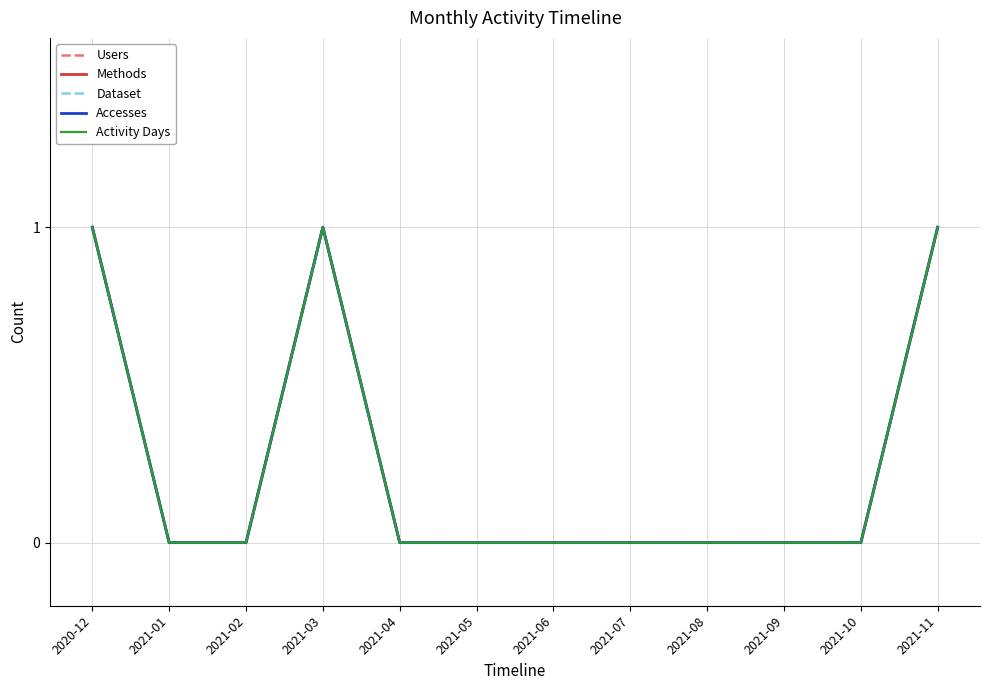

Reading left to right, transcribe all the data shown in this chart.

Users: 2020-12=1	2021-01=0	2021-02=0	2021-03=1	2021-04=0	2021-05=0	2021-06=0	2021-07=0	2021-08=0	2021-09=0	2021-10=0	2021-11=1
Methods: 2020-12=1	2021-01=0	2021-02=0	2021-03=1	2021-04=0	2021-05=0	2021-06=0	2021-07=0	2021-08=0	2021-09=0	2021-10=0	2021-11=1
Dataset: 2020-12=1	2021-01=0	2021-02=0	2021-03=1	2021-04=0	2021-05=0	2021-06=0	2021-07=0	2021-08=0	2021-09=0	2021-10=0	2021-11=1
Accesses: 2020-12=1	2021-01=0	2021-02=0	2021-03=1	2021-04=0	2021-05=0	2021-06=0	2021-07=0	2021-08=0	2021-09=0	2021-10=0	2021-11=1
Activity Days: 2020-12=1	2021-01=0	2021-02=0	2021-03=1	2021-04=0	2021-05=0	2021-06=0	2021-07=0	2021-08=0	2021-09=0	2021-10=0	2021-11=1